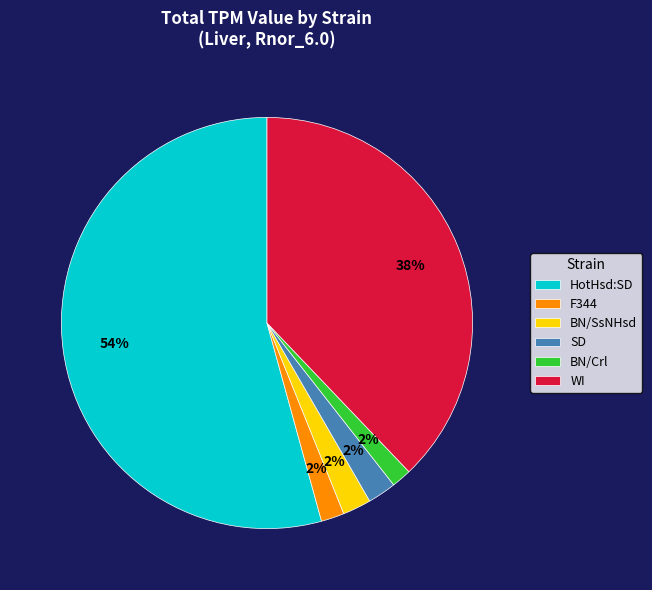

Which has a higher value, WI or HotHsd:SD?

HotHsd:SD